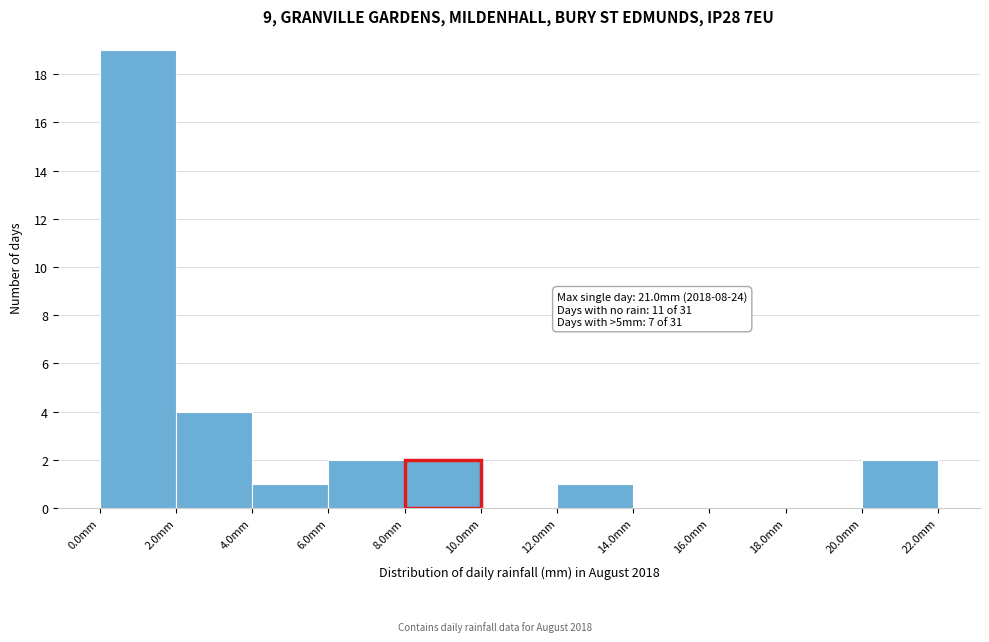

Over which range of the x-axis is the bar tallest?

0 to 2